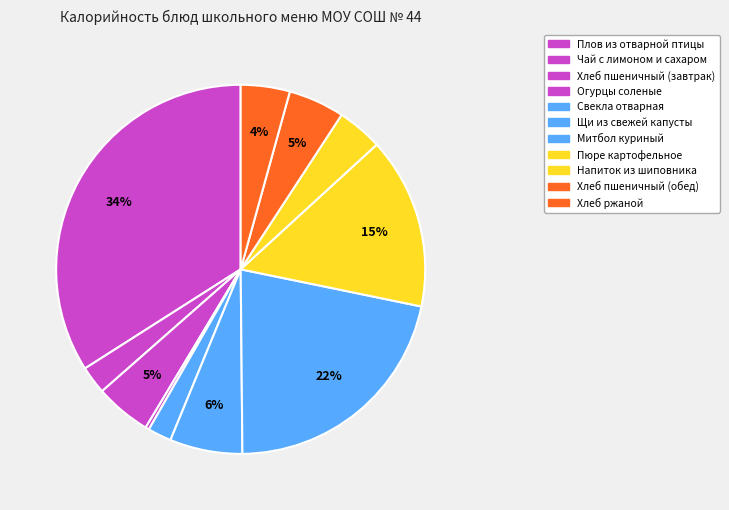

The Чай с лимоном и сахаром slice represents 2% of the pie. True or false?

True